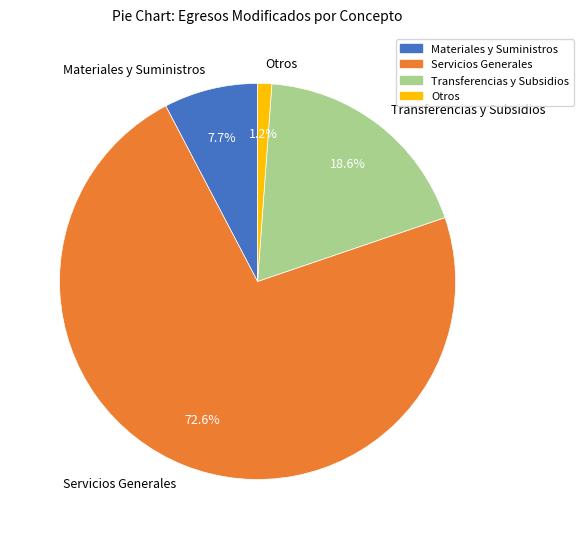

True or false: Transferencias y Subsidios accounts for 4% of the total.

False